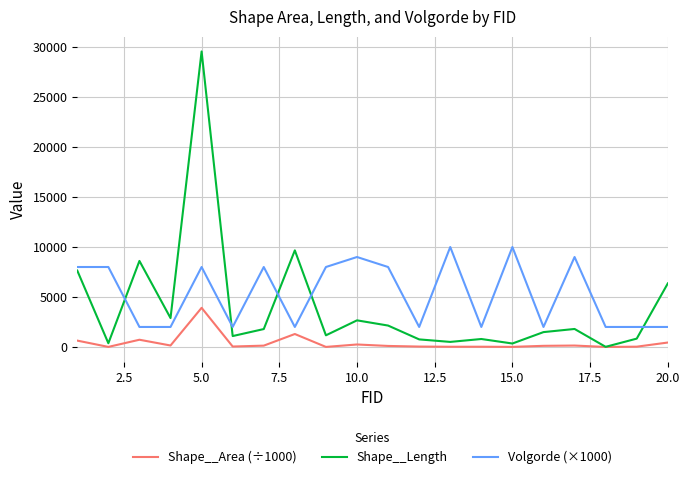

Does the chart display data point markers on the line(s)?

No